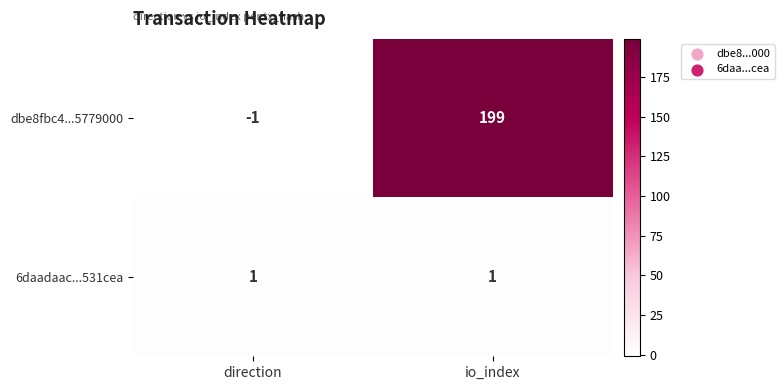

Reading left to right, list all the values displayed in this chart.

dbe8fbc4...5779000: direction=-1	io_index=199
6daadaac...531cea: direction=1	io_index=1